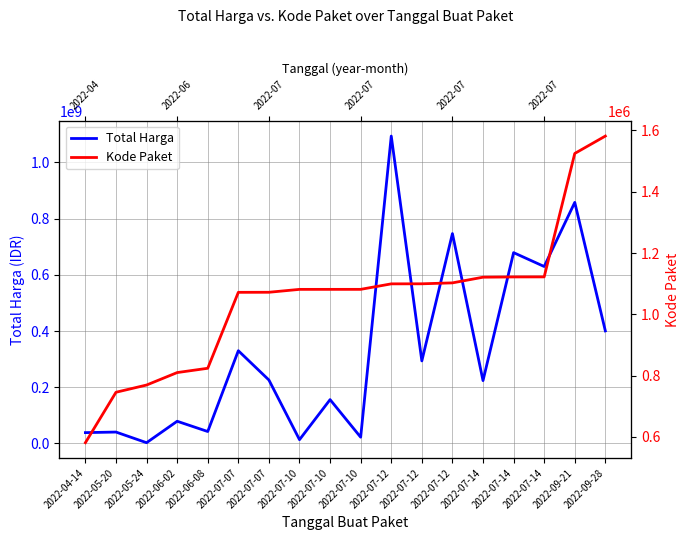

How many series are shown in this chart?

2